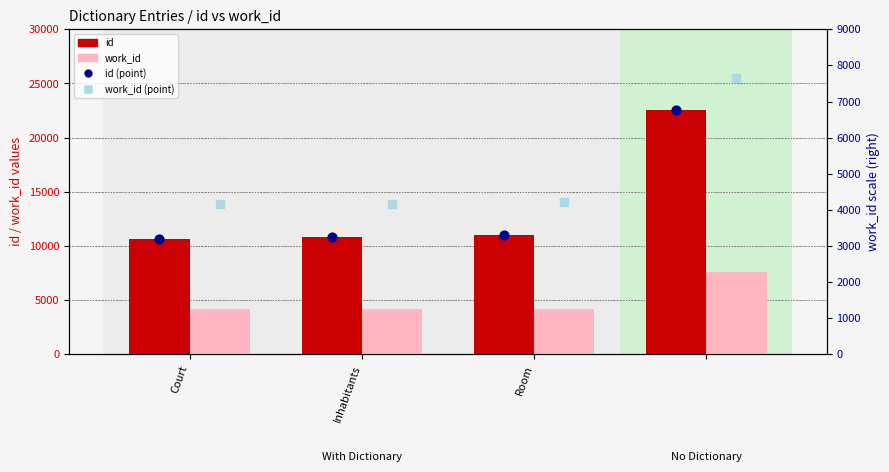

Which series contains the lowest Y value?

work_id